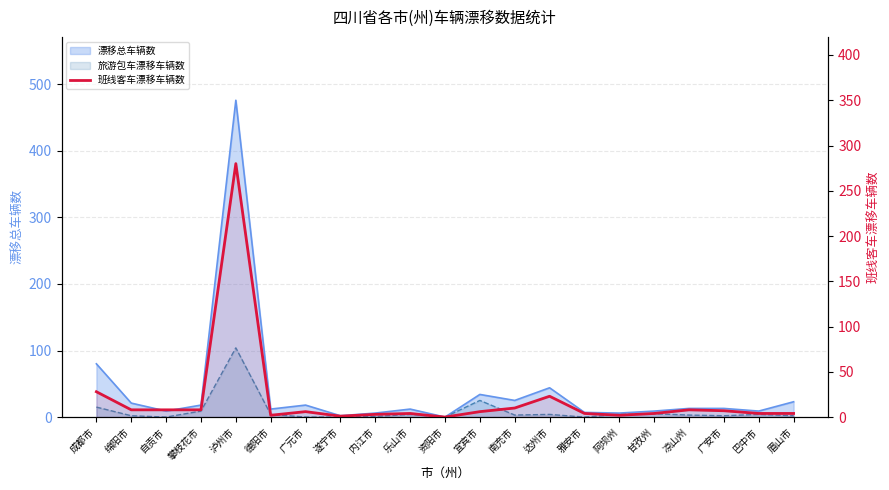

What is the average value?

20